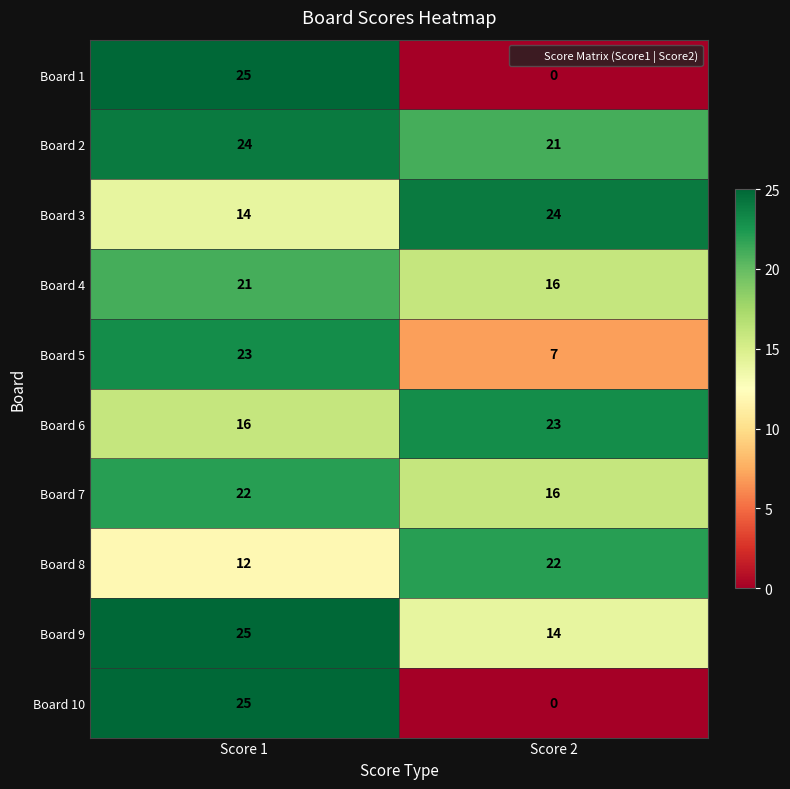

Reading left to right, list all the values displayed in this chart.

Board 1: 25	0
Board 2: 24	21
Board 3: 14	24
Board 4: 21	16
Board 5: 23	7
Board 6: 16	23
Board 7: 22	16
Board 8: 12	22
Board 9: 25	14
Board 10: 25	0